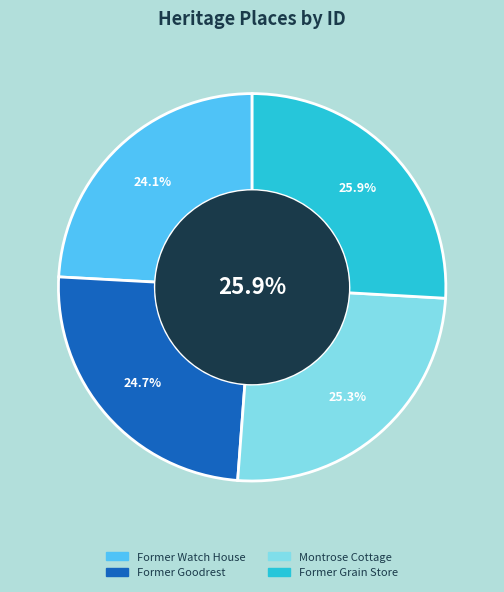

How much of the chart is everything except Former Watch House?

75.9%